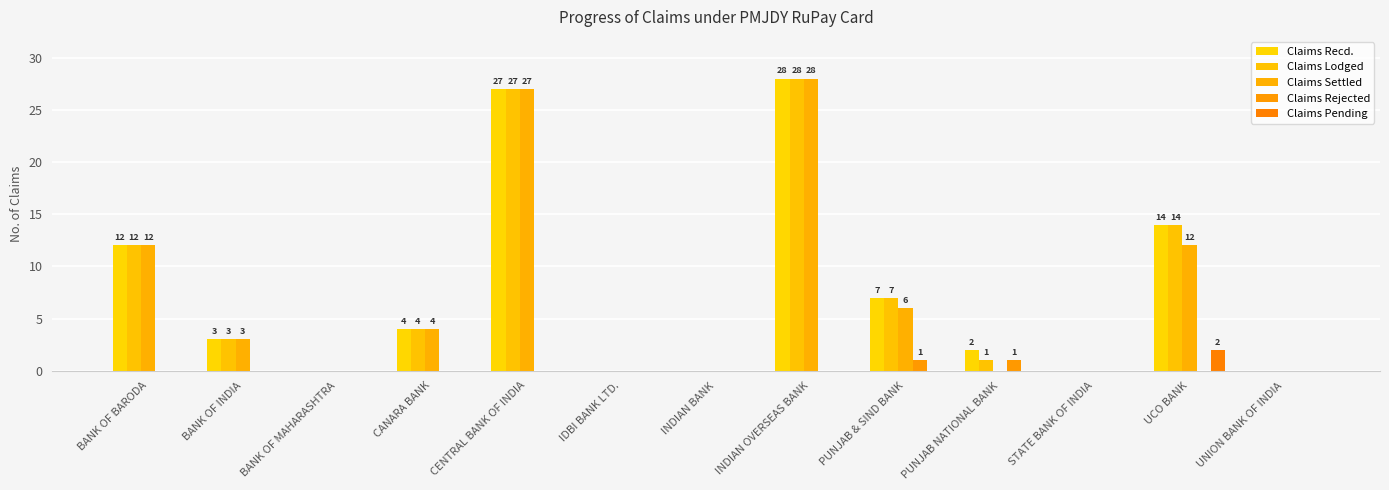

Count the number of categories in the chart.

13